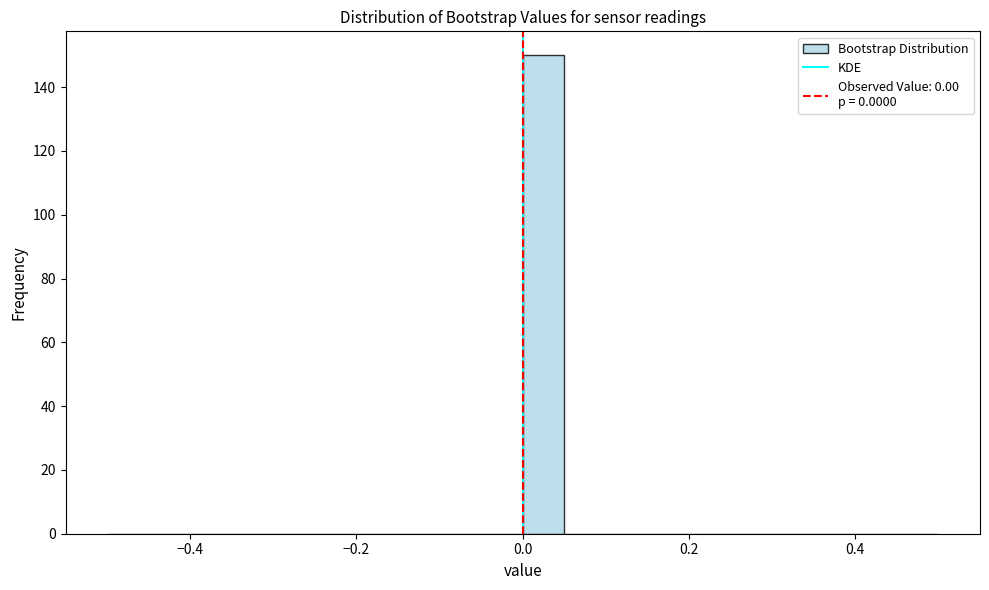

Read against the x-axis, roughly where is the centre of the tallest bar?

0.02